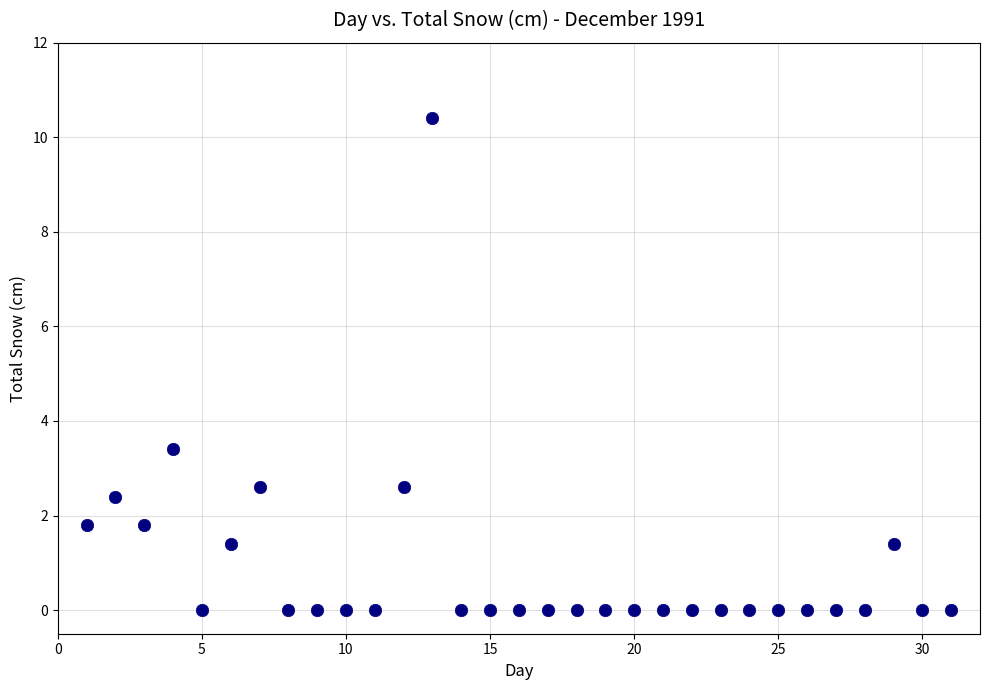

What Y value in the scatter plot is closest to 5?

3.4